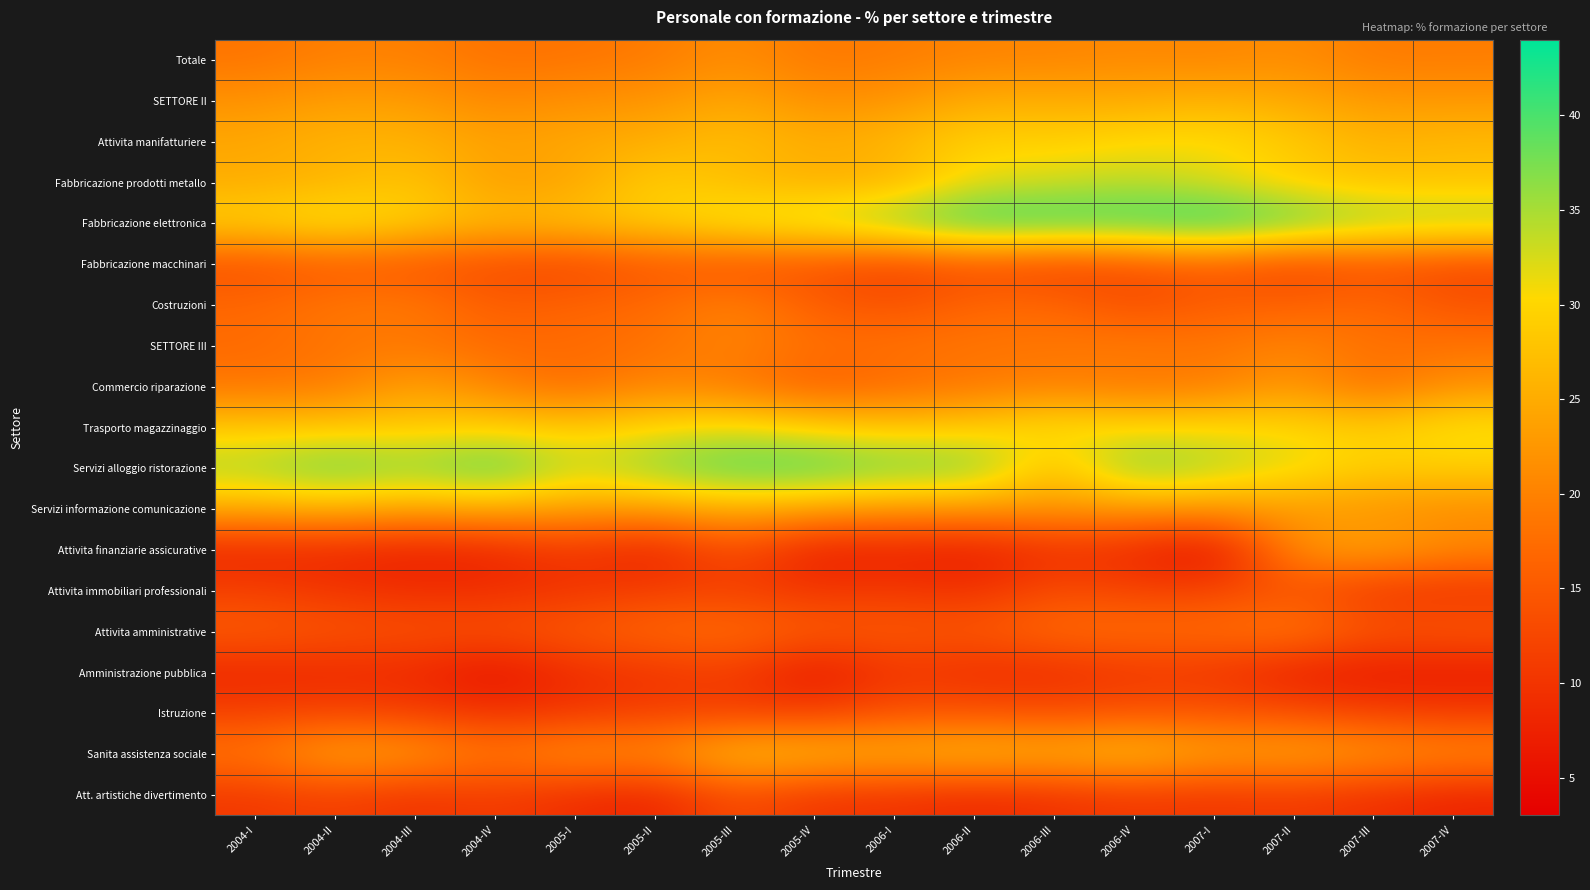

At how many categories does at least one series exceed 28?

16